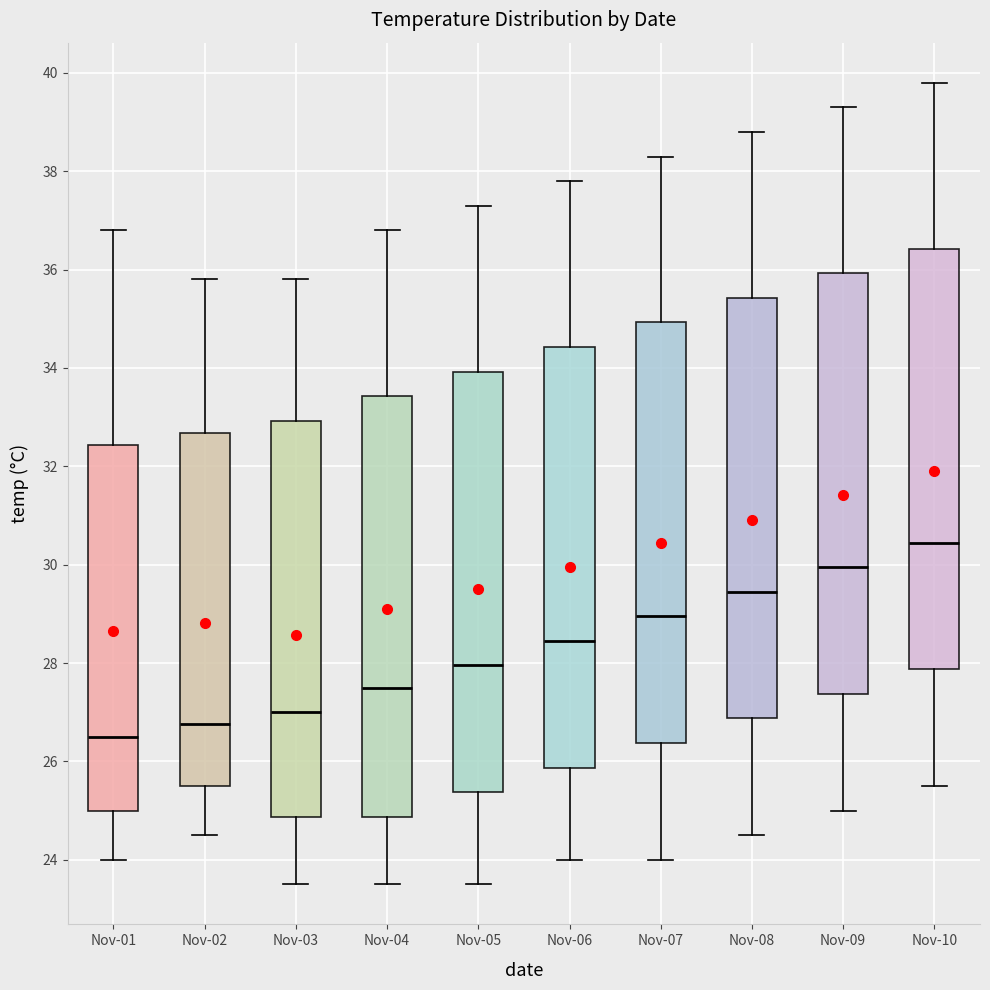

Reading left to right, transcribe this box plot: for each box, give where its median line is, the range the box spans, and where its two whiskers end, as read against the y-axis. The values are not printed on the chart, so give them approximately, as read against the axis.

Nov-01: median 26.6, box 25.0 to 32.4, whiskers 24.0 to 36.8
Nov-02: median 26.8, box 25.6 to 32.6, whiskers 24.6 to 35.8
Nov-03: median 27.0, box 24.8 to 33.0, whiskers 23.6 to 35.8
Nov-04: median 27.6, box 24.8 to 33.4, whiskers 23.6 to 36.8
Nov-05: median 28.0, box 25.4 to 34.0, whiskers 23.6 to 37.4
Nov-06: median 28.4, box 25.8 to 34.4, whiskers 24.0 to 37.8
Nov-07: median 29.0, box 26.4 to 35.0, whiskers 24.0 to 38.4
Nov-08: median 29.4, box 26.8 to 35.4, whiskers 24.6 to 38.8
Nov-09: median 30.0, box 27.4 to 36.0, whiskers 25.0 to 39.4
Nov-10: median 30.4, box 27.8 to 36.4, whiskers 25.6 to 39.8